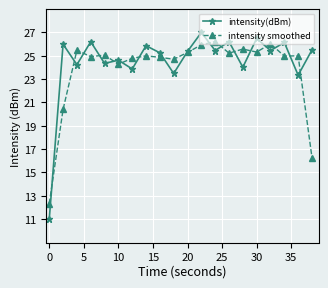

What is the difference between the second highest and minimum values in the intensity(dBm) series?

15.5